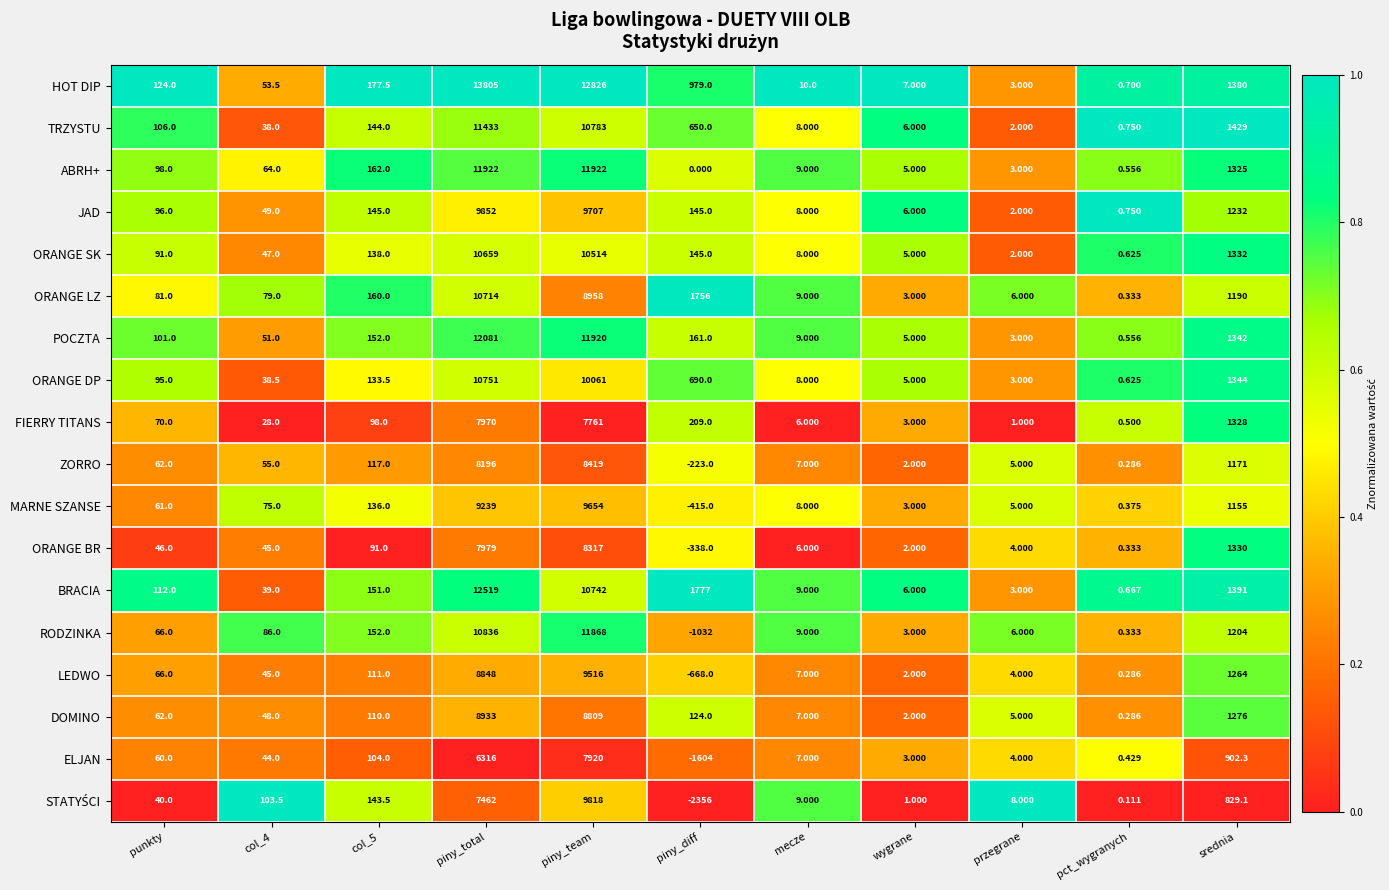

Which label corresponds to the smallest value in the chart?

piny_diff